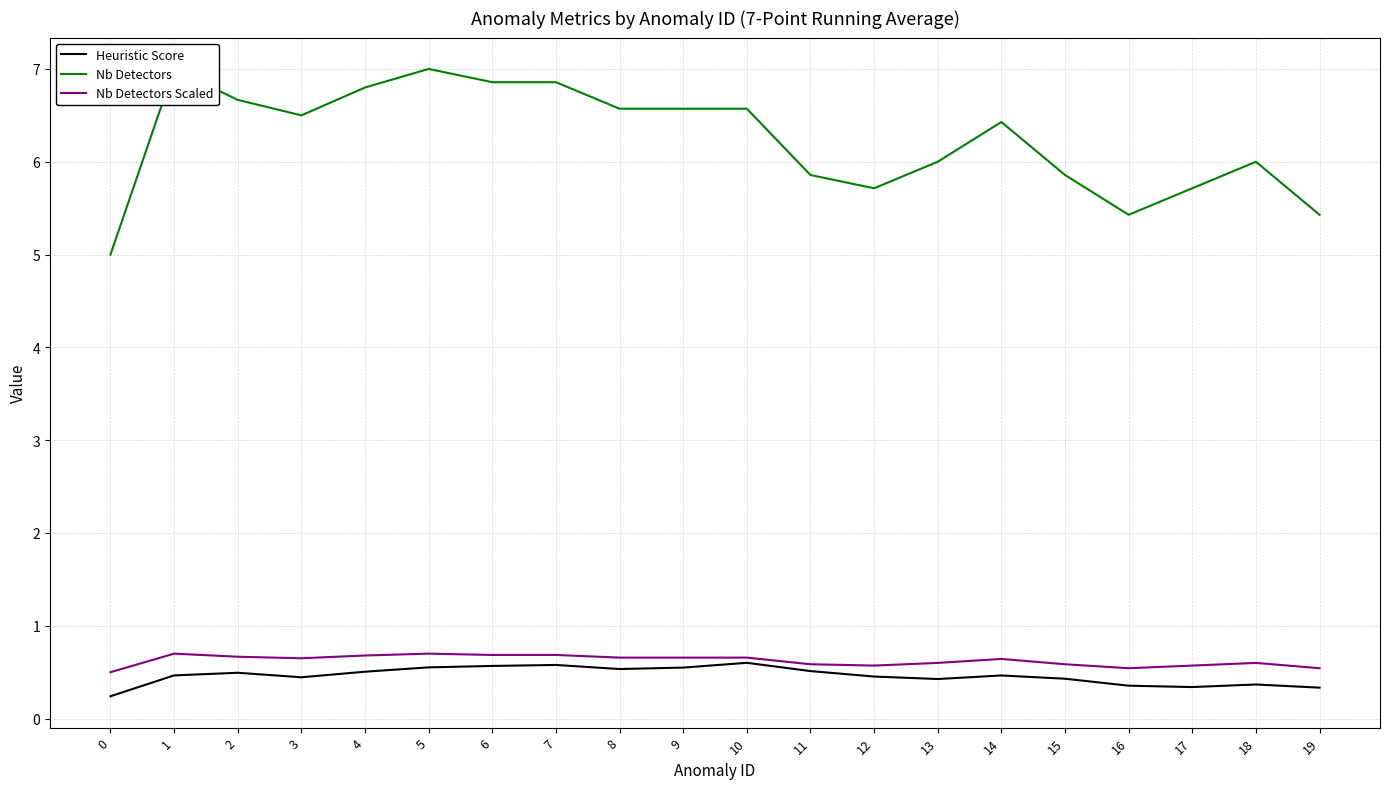

At which category is the sum across all series the highest?

5